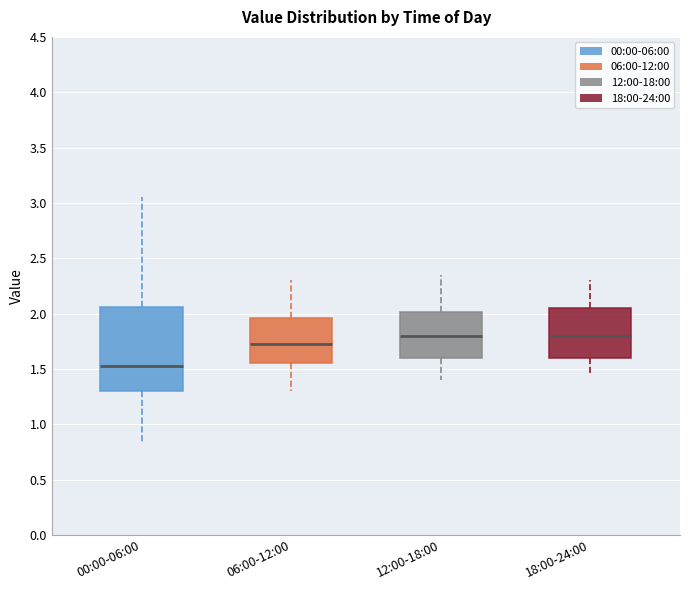

Where is the lower edge of the box for 06:00-12:00 on the y-axis? The values are not printed on the chart, so give them approximately, as read against the axis.

1.55